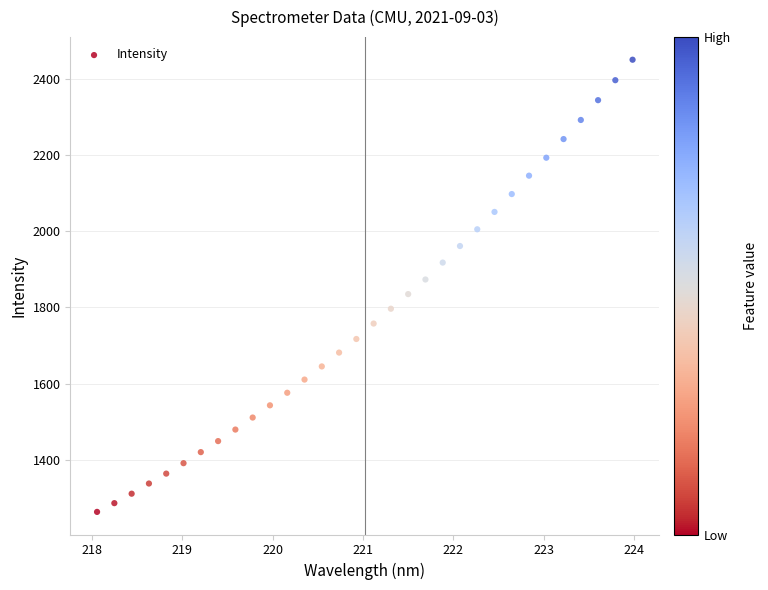

What is the range of X values (max minus min)?

5.9